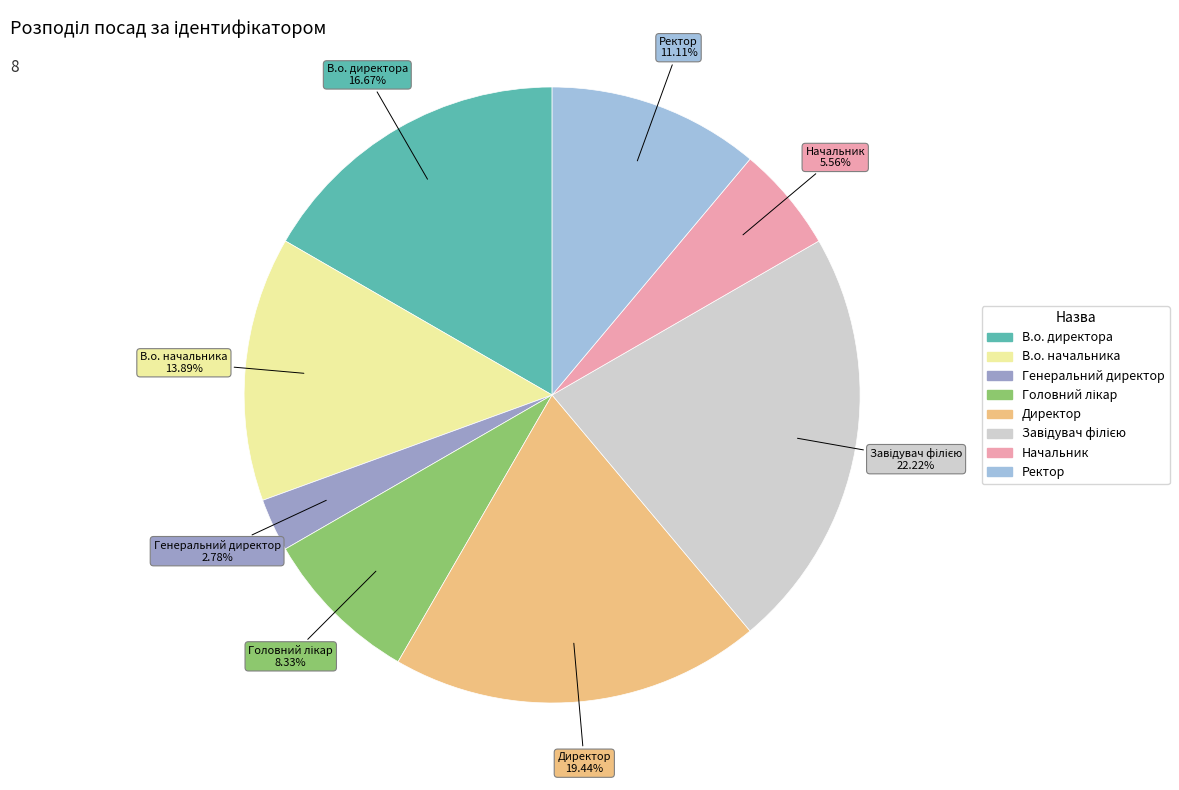

Approximately how many times larger is the value at В.о. начальника compared to Директор?

0.7